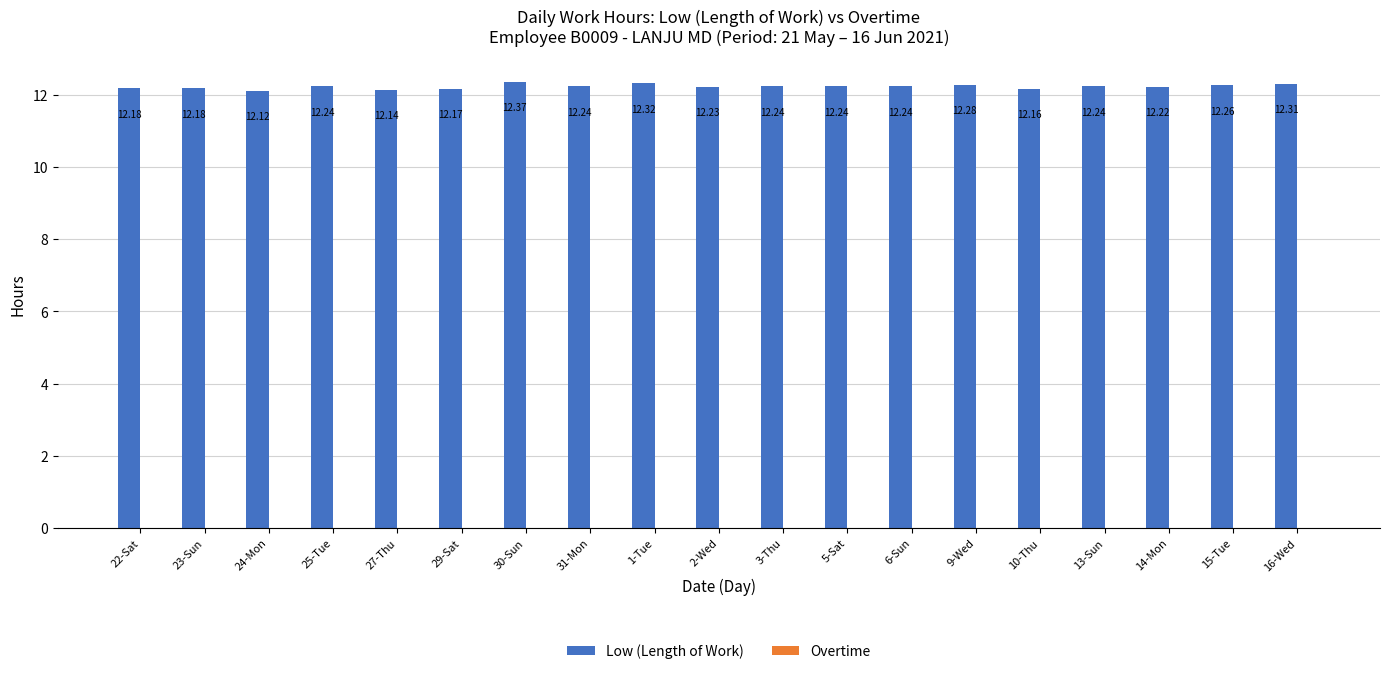

Between 27-Thu and 16-Wed, which is larger?

16-Wed